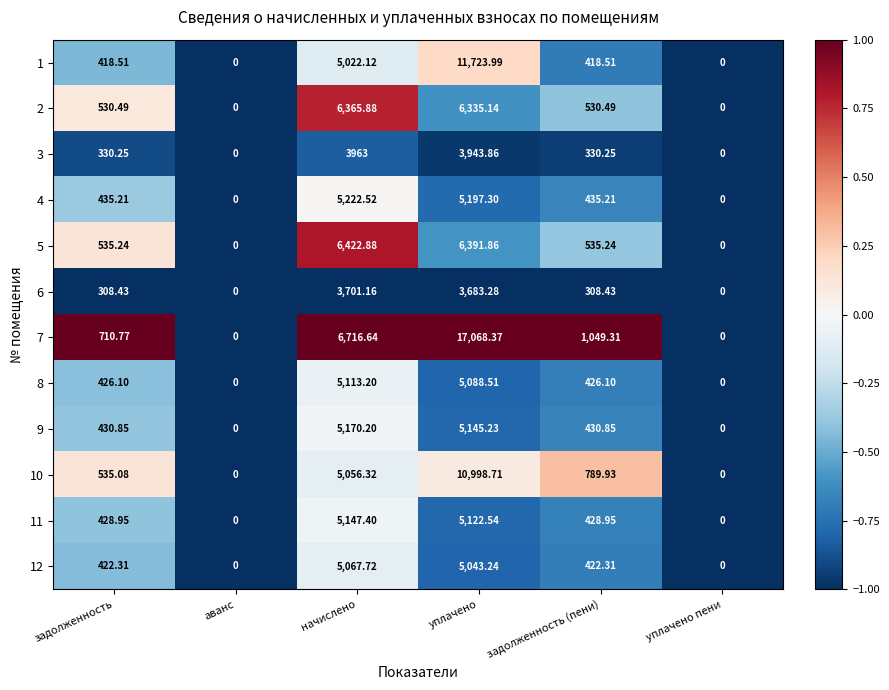

At which category does the chart reach its peak across all series?

уплачено